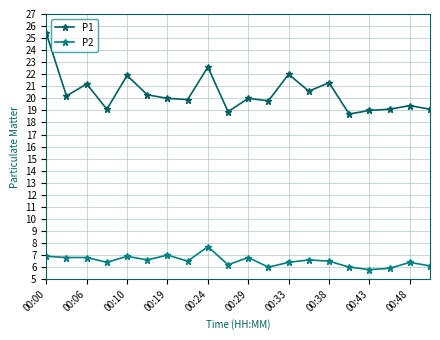

What is the sum of all P2 values?

130.3